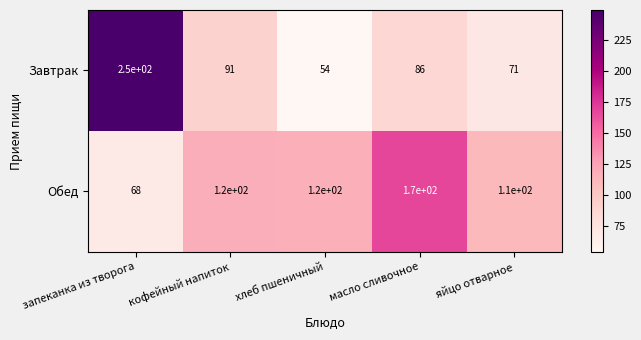

What is the approximate value of Обед at яйцо отварное, to the nearest 10?

110